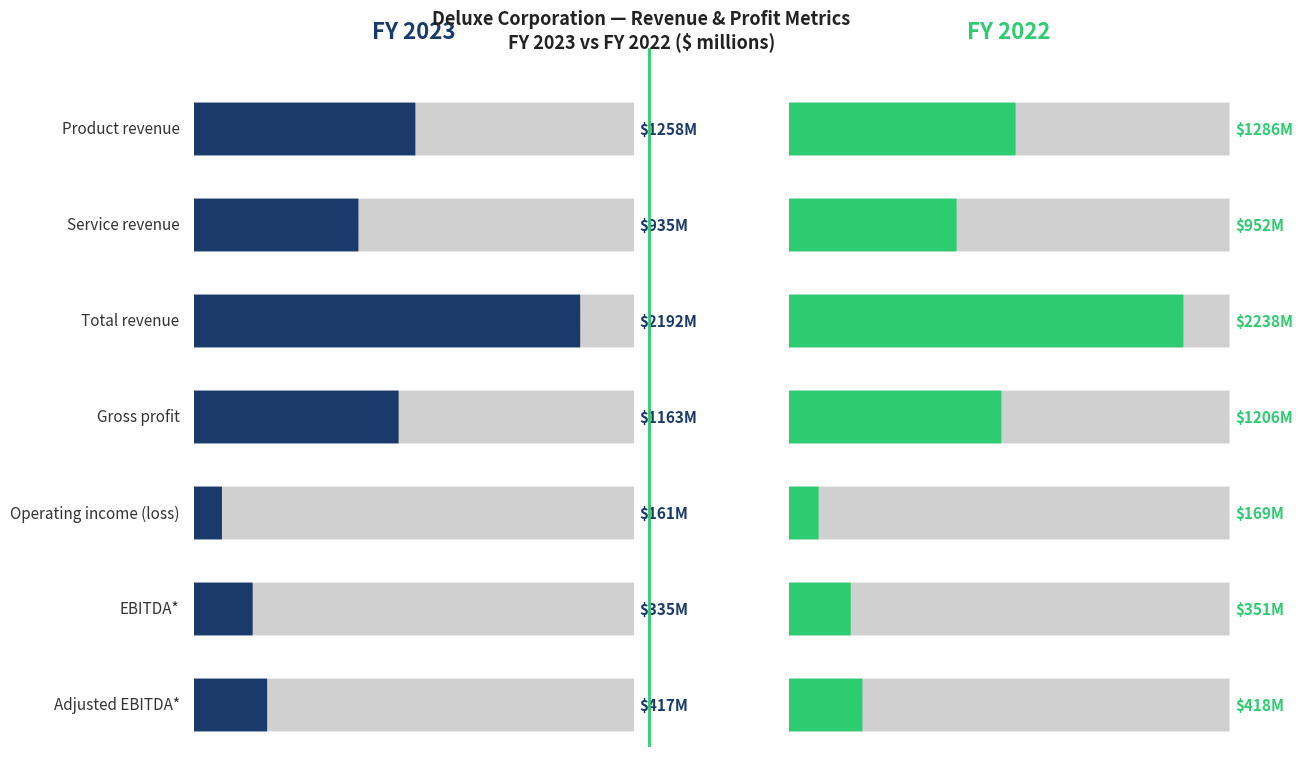

Which category has the highest value across all series?

Total revenue